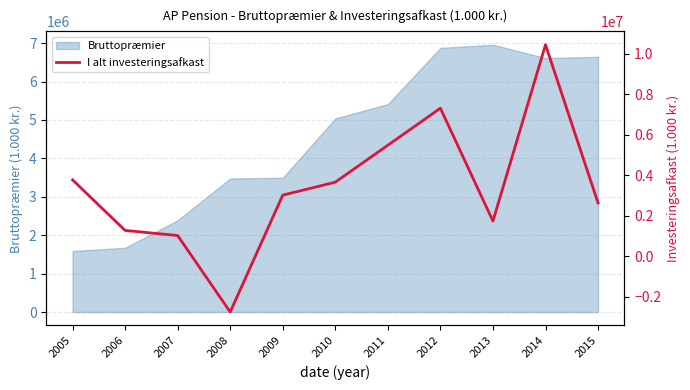

What is the maximum value for Bruttopræmier?

6957994